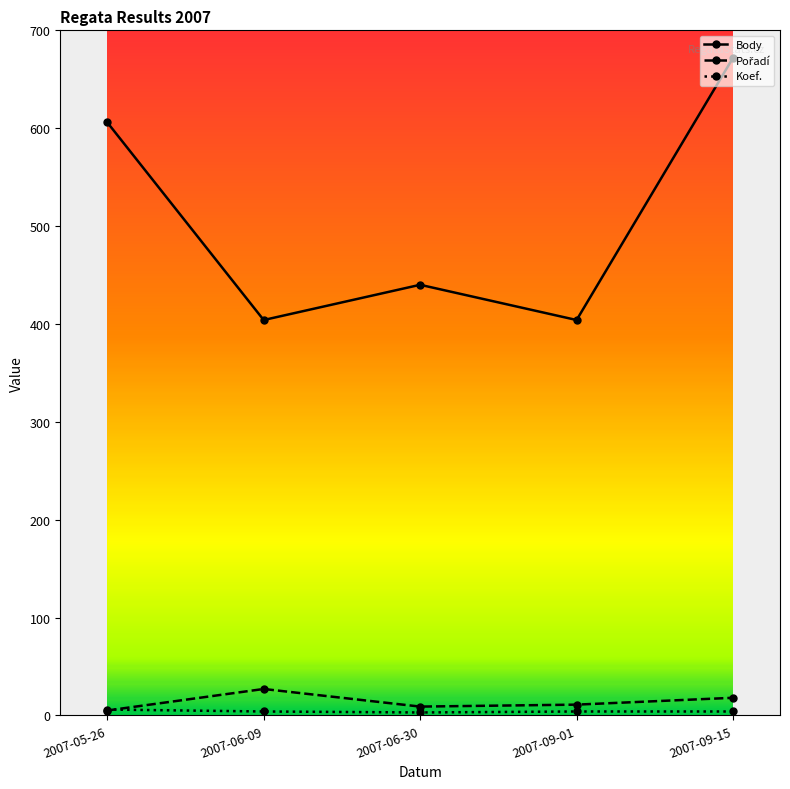

Which series has the largest range (max minus min)?

Body